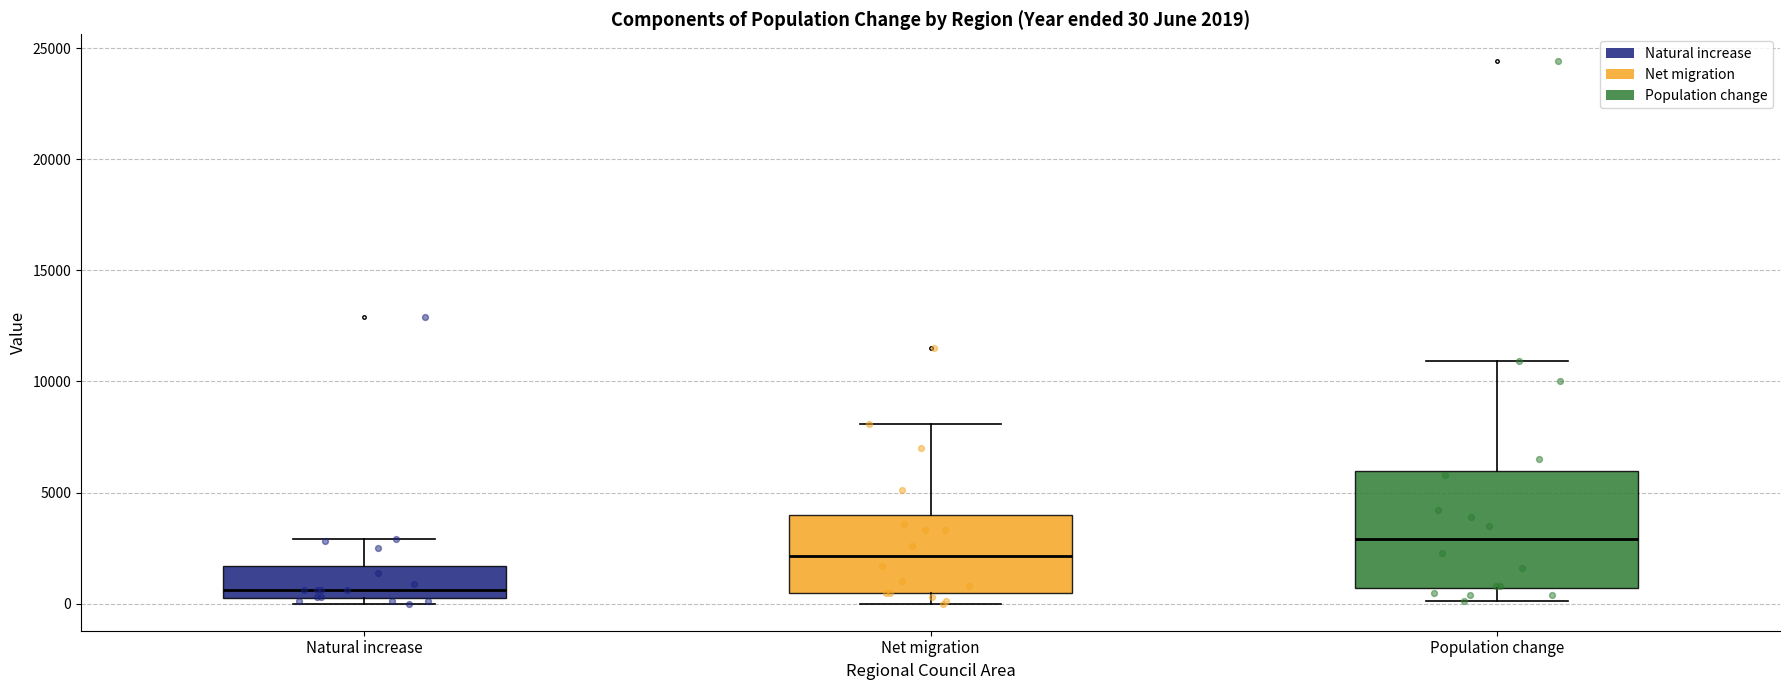

Which box is the tallest, from its lower edge to its upper edge?

Population change